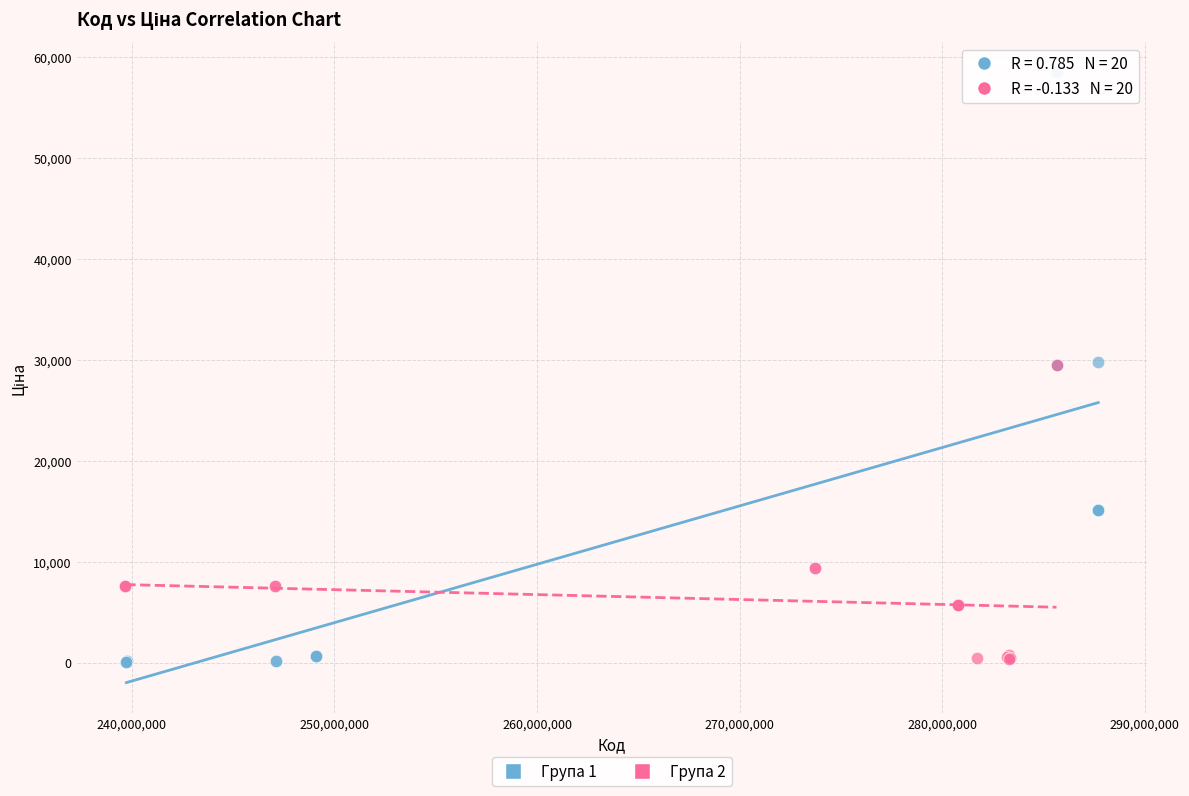

What are all the series names shown in the legend?

Група 1, Група 2